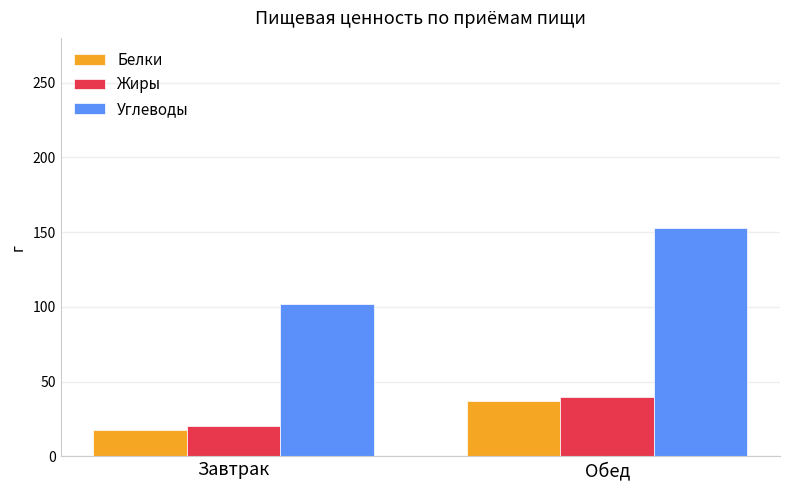

Between Завтрак and Обед, which series saw the biggest shift?

Углеводы